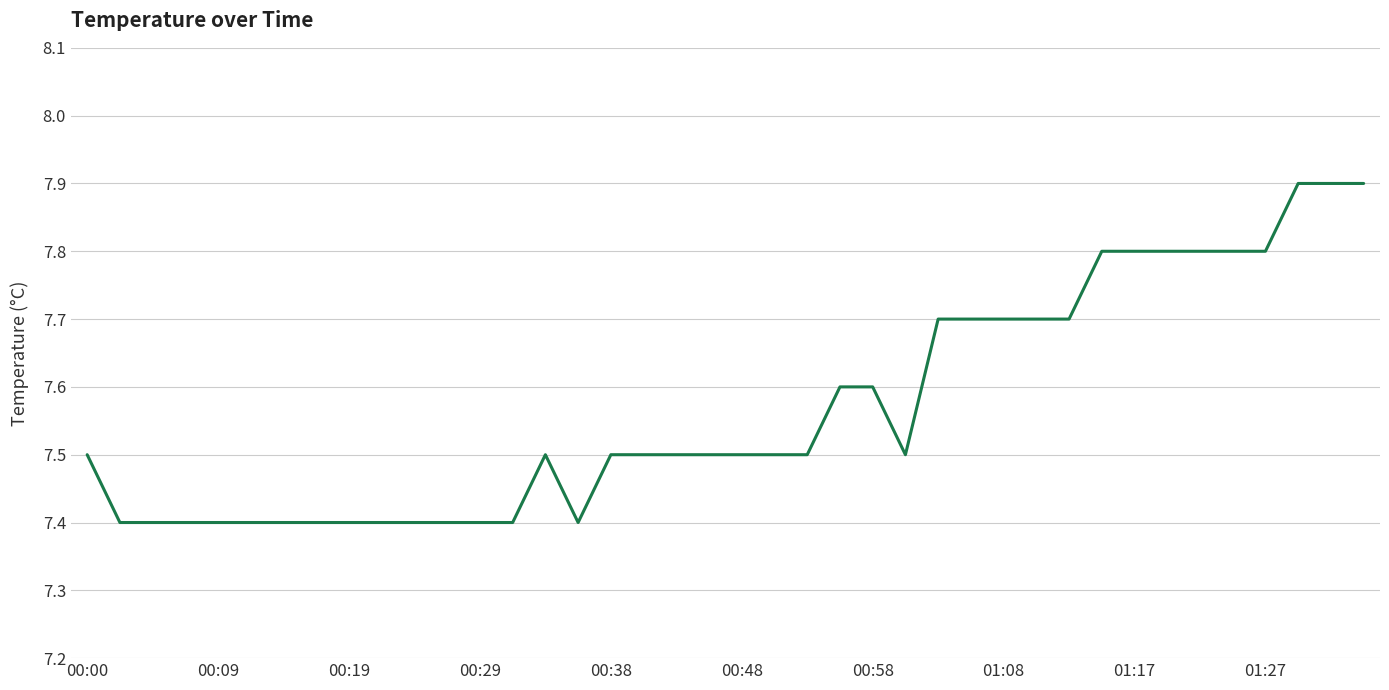

What is the minimum value shown in the chart?

7.4